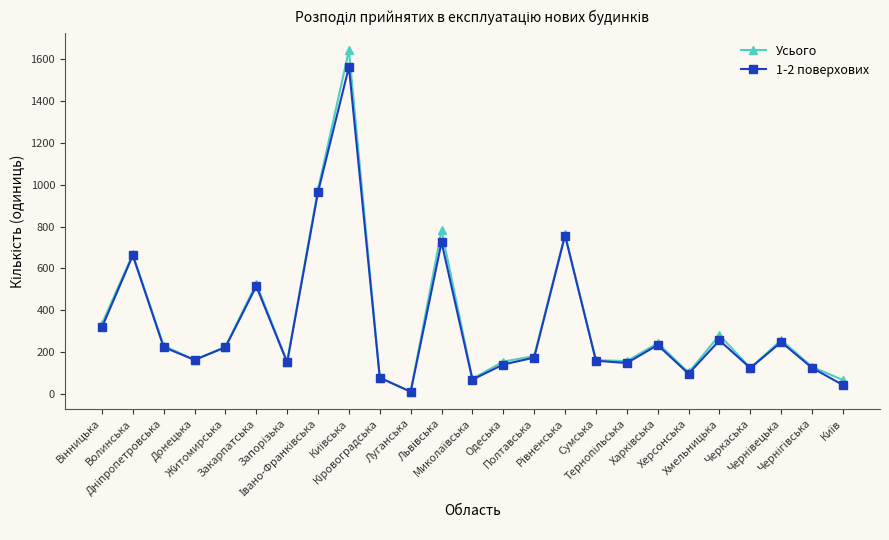

Which series has the largest range (max minus min)?

Усього